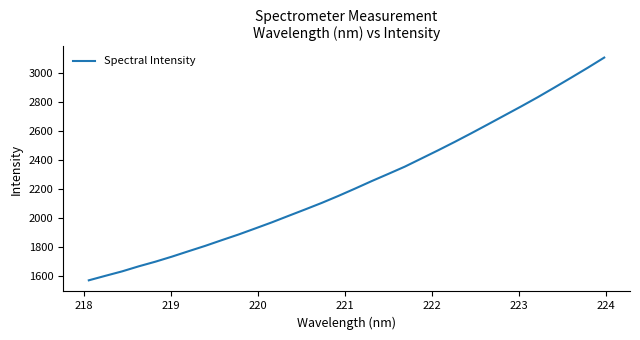

True or false: the data has more than 0 interior local peaks.

False